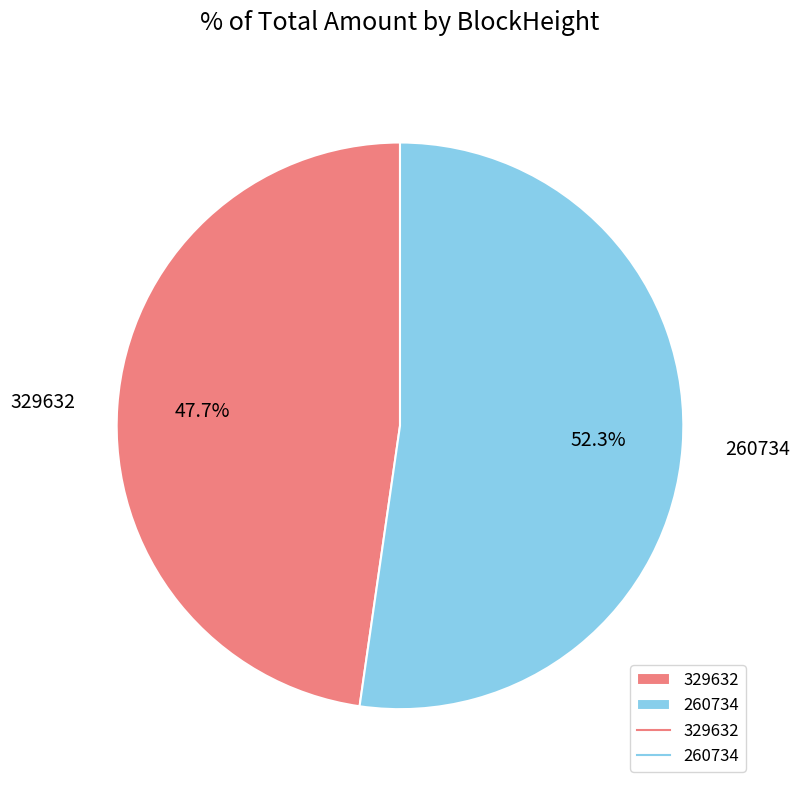

How many slices are in this pie chart?

2